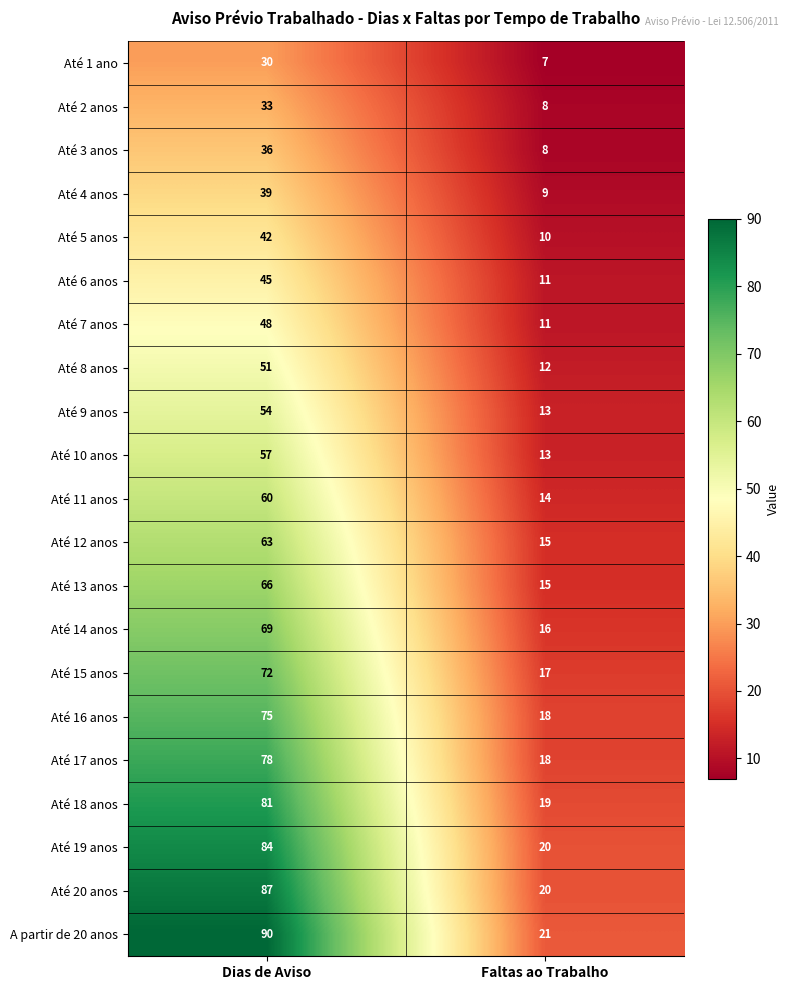

Which series has the largest total across all categories?

A partir de 20 anos